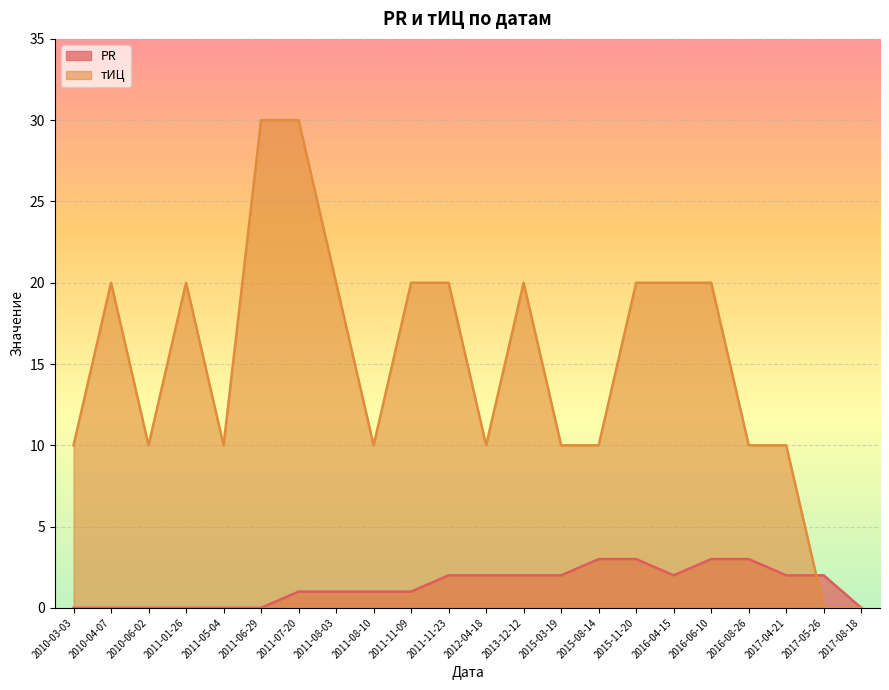

The PR series shows 0 at 2010-04-07. True or false?

True